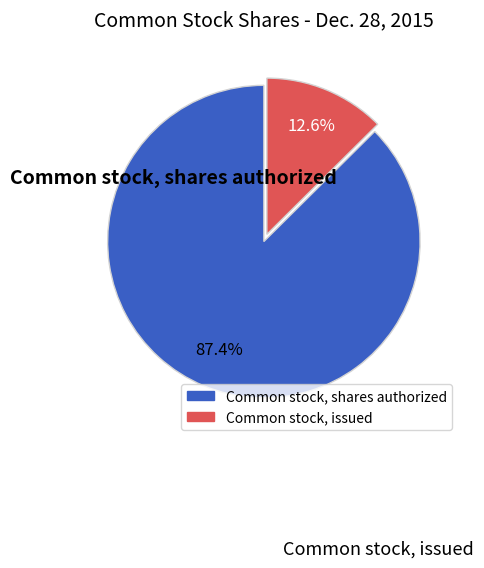

To the nearest percent, what percentage of the pie is Common stock, issued?

13%